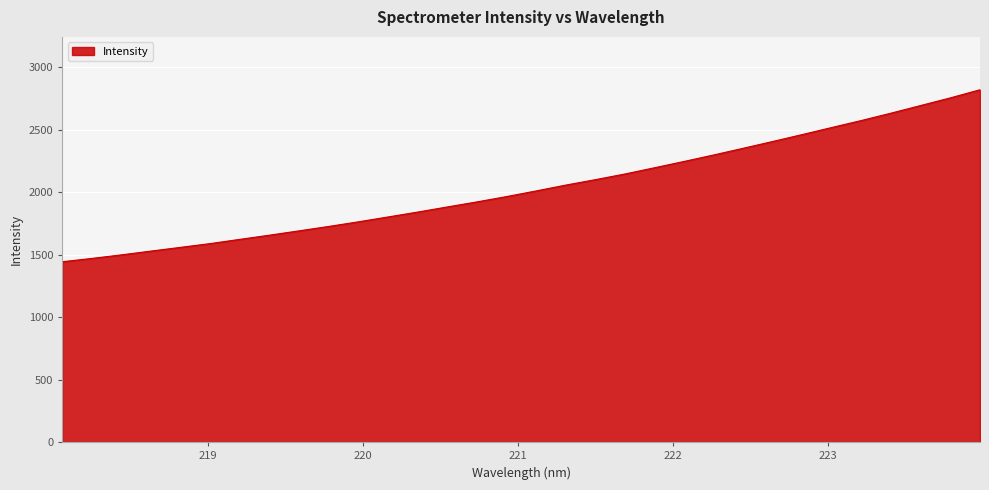

What is the difference between the maximum and minimum values?

1376.0